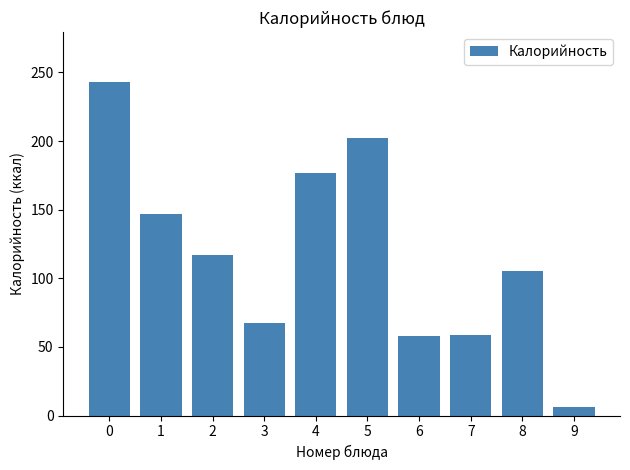

What is the greatest value displayed?

243.0